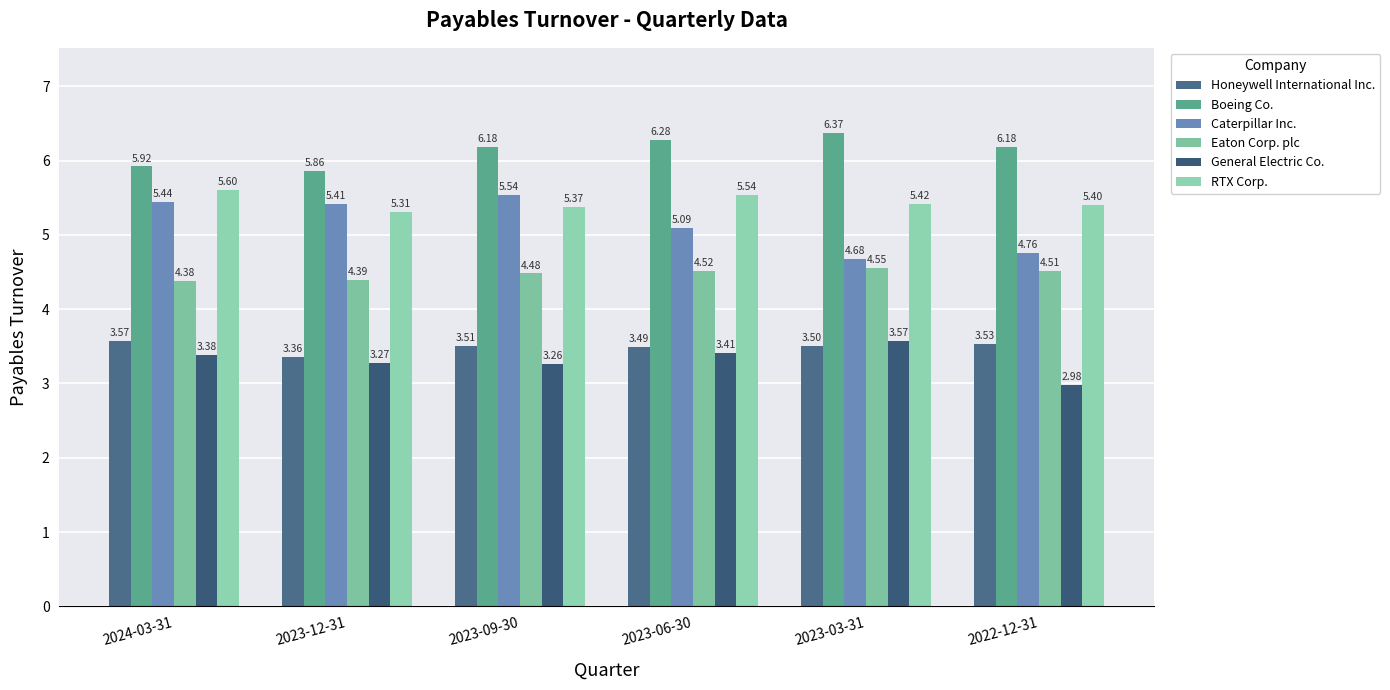

How many bars are there in each group?

6